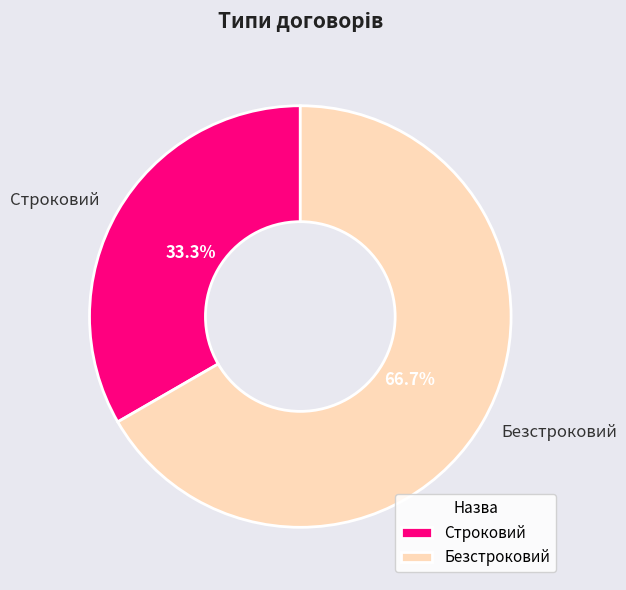

Combined, do Безстроковий and Строковий account for over 50%?

Yes